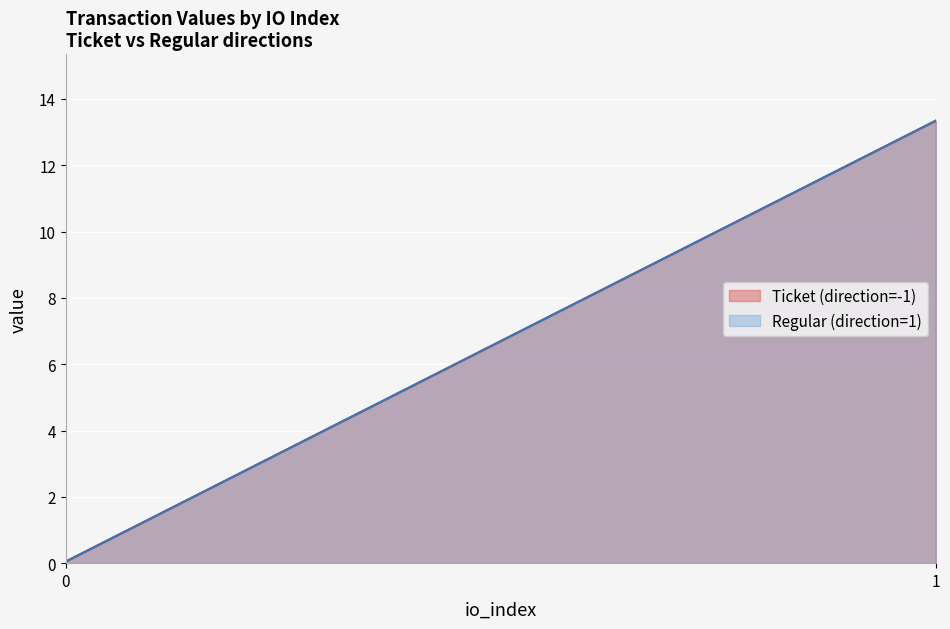

Reading left to right, extract all data points from this chart.

Ticket (direction=-1): 0.1	13.3
Regular (direction=1): 0.1	13.3